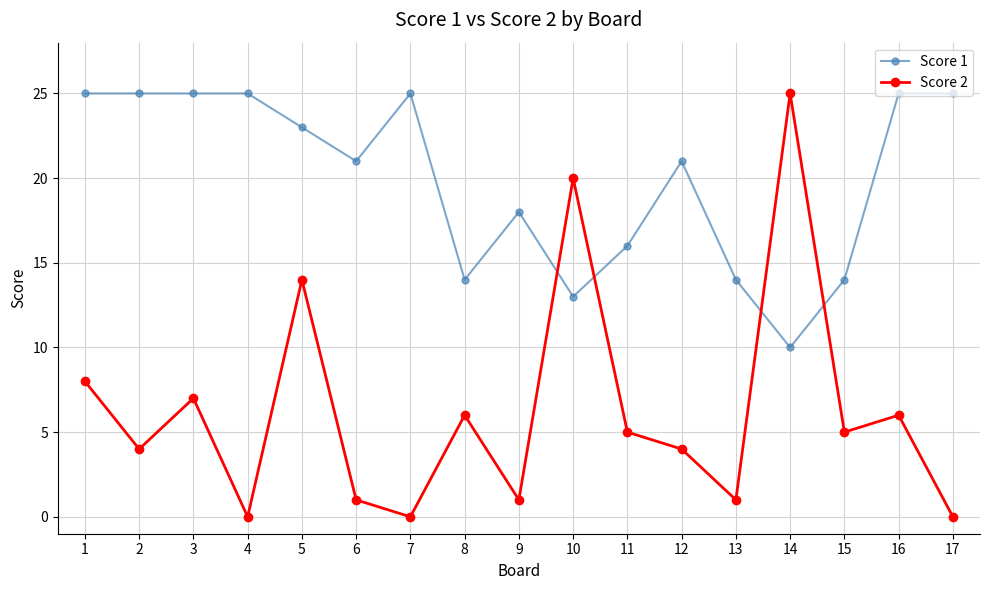

Is it true that Score 2 equals 3 at 1?

False